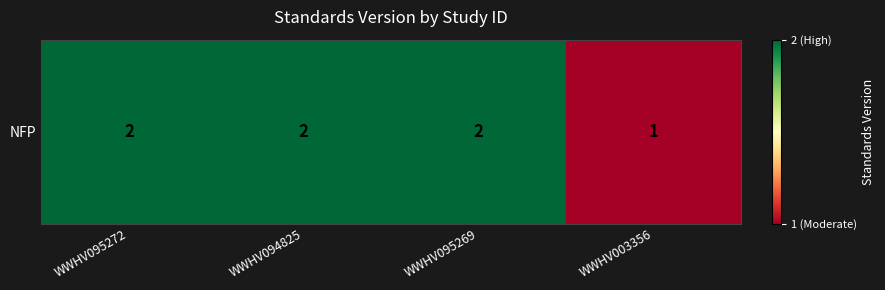

Reading left to right, list all the values displayed in this chart.

2	2	2	1